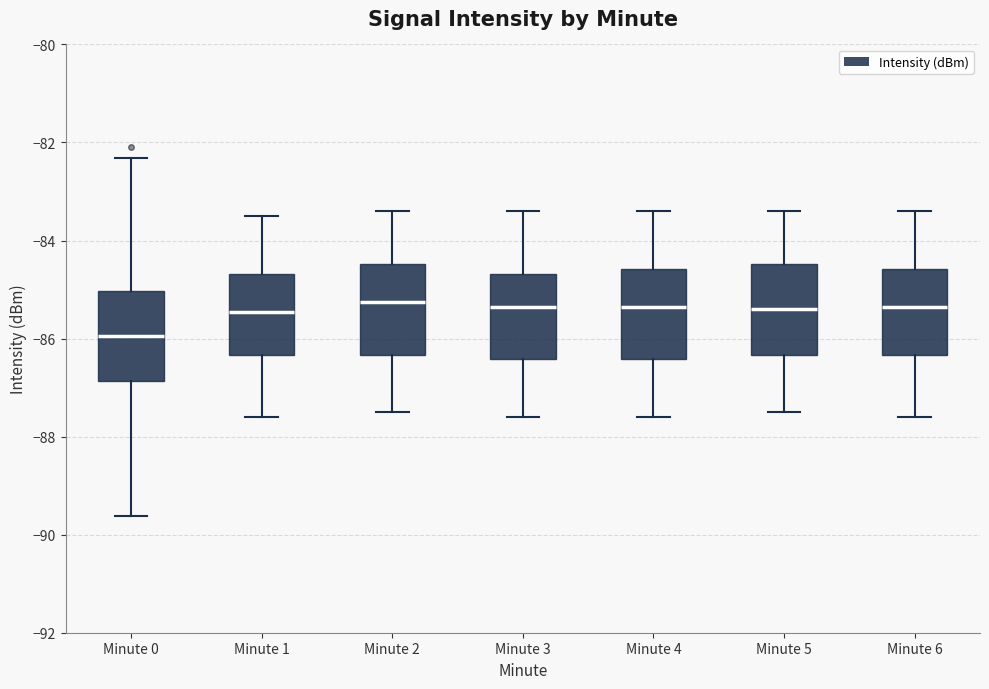

Reading left to right, read every box against the y-axis: the position of its median line, the range the box covers, and the ends of its whiskers. The values are not printed on the chart, so give them approximately, as read against the axis.

Minute 0: median -86.0, box -86.8 to -85.0, whiskers -89.6 to -82.4
Minute 1: median -85.4, box -86.4 to -84.6, whiskers -87.6 to -83.4
Minute 2: median -85.2, box -86.4 to -84.4, whiskers -87.4 to -83.4
Minute 3: median -85.4, box -86.4 to -84.6, whiskers -87.6 to -83.4
Minute 4: median -85.4, box -86.4 to -84.6, whiskers -87.6 to -83.4
Minute 5: median -85.4, box -86.4 to -84.4, whiskers -87.4 to -83.4
Minute 6: median -85.4, box -86.4 to -84.6, whiskers -87.6 to -83.4